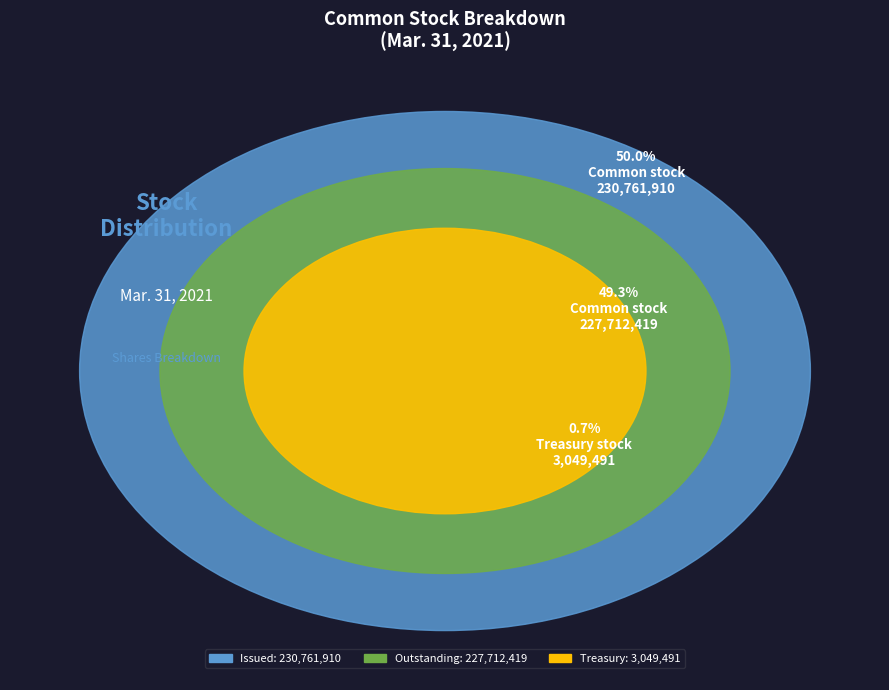

What percentage is NOT represented by Common stock, outstanding (in shares)?

50.7%